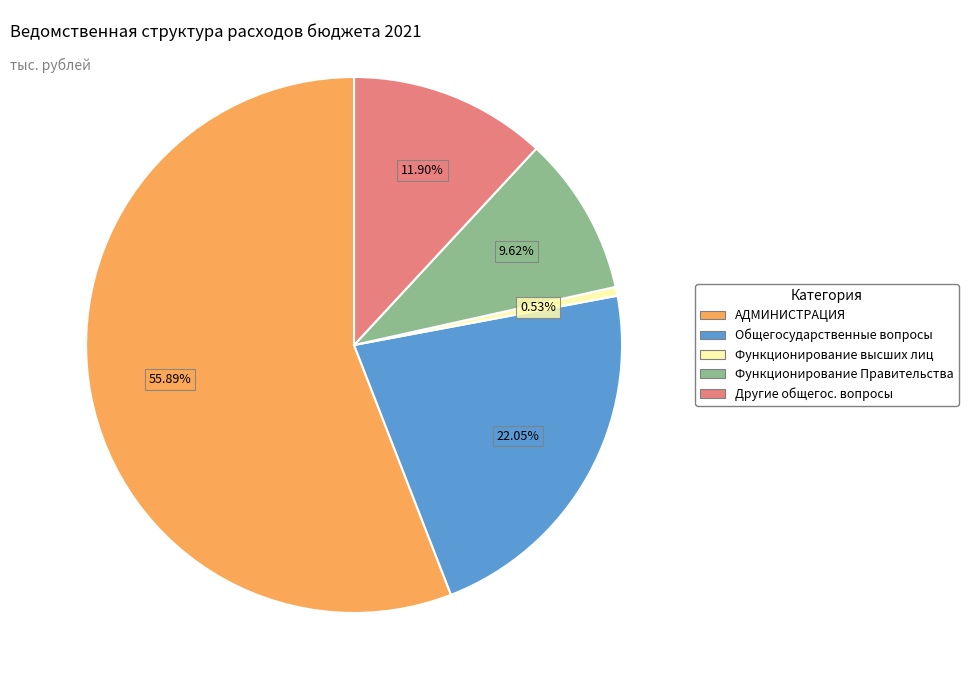

The Функционирование Правительства slice represents 24% of the pie. True or false?

False